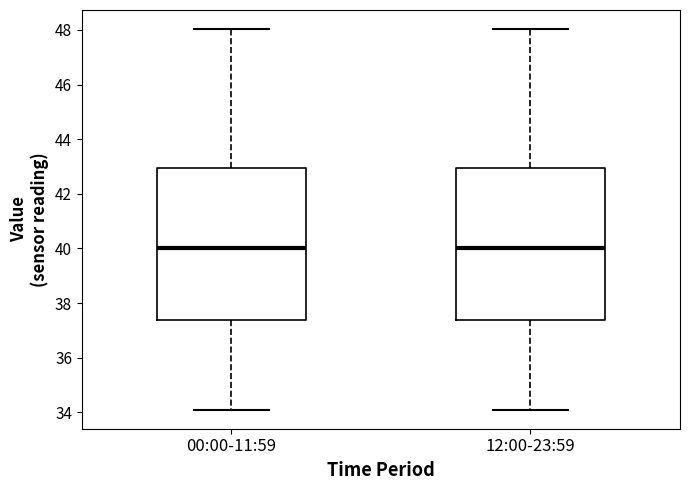

Reading left to right, read every box against the y-axis: the position of its median line, the range the box covers, and the ends of its whiskers. The values are not printed on the chart, so give them approximately, as read against the axis.

00:00-11:59: median 40.0, box 37.4 to 43.0, whiskers 34.2 to 48.0
12:00-23:59: median 40.0, box 37.4 to 43.0, whiskers 34.2 to 48.0